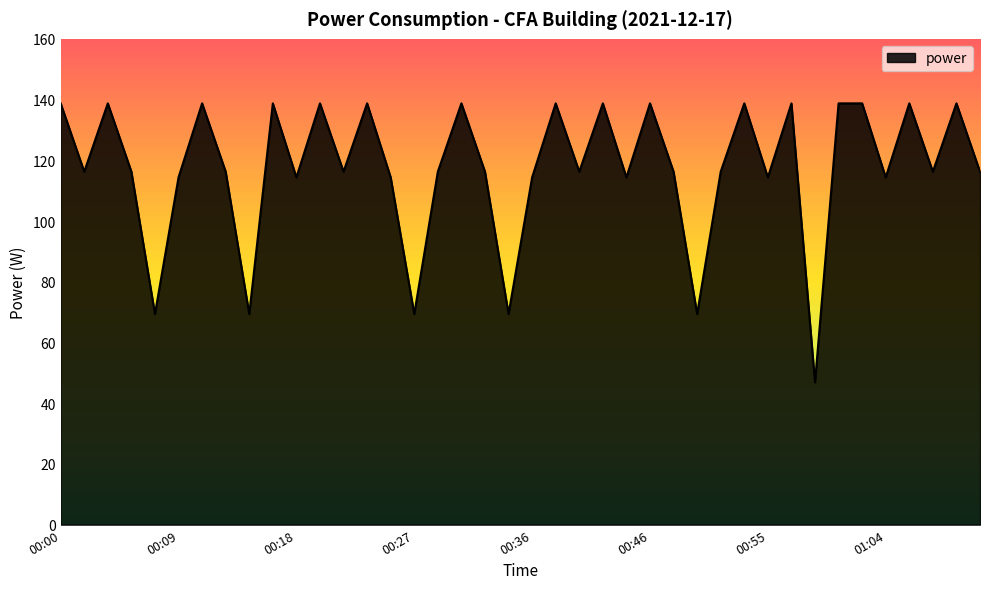

What is the difference between the maximum and minimum values?

91.9